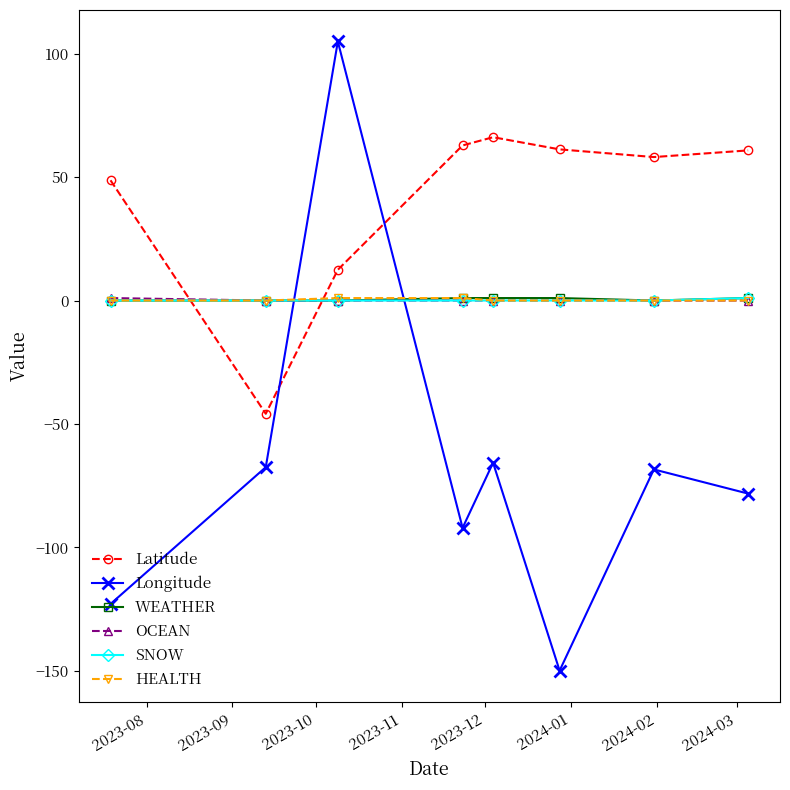

True or false: Longitude has more than 2 interior local peaks.

True